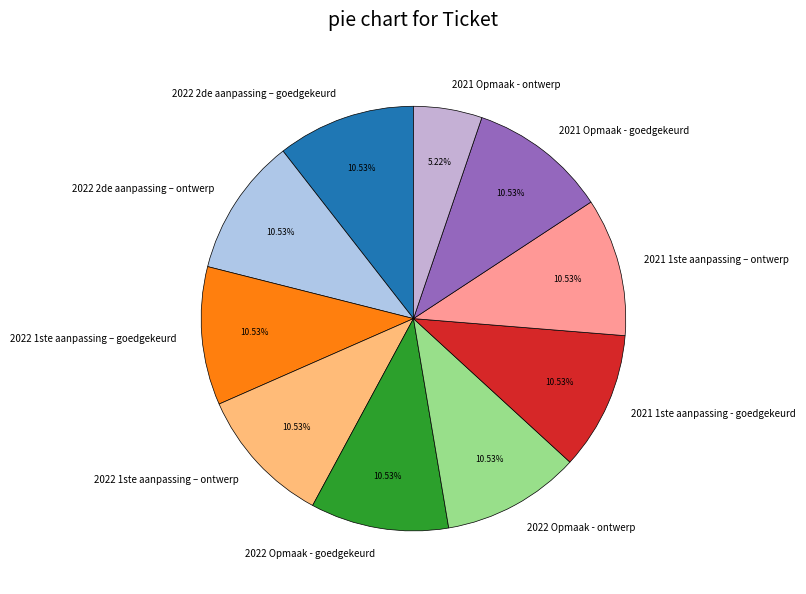

How much of the chart is everything except 2022 1ste aanpassing – goedgekeurd?

89.5%